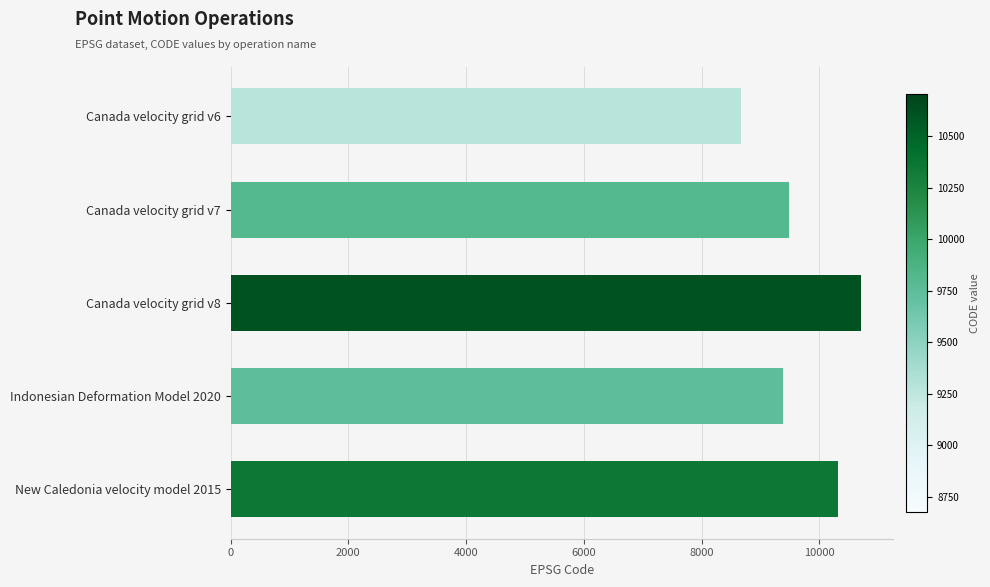

Which has a higher value, Indonesian Deformation Model 2020 or Canada velocity grid v6?

Indonesian Deformation Model 2020